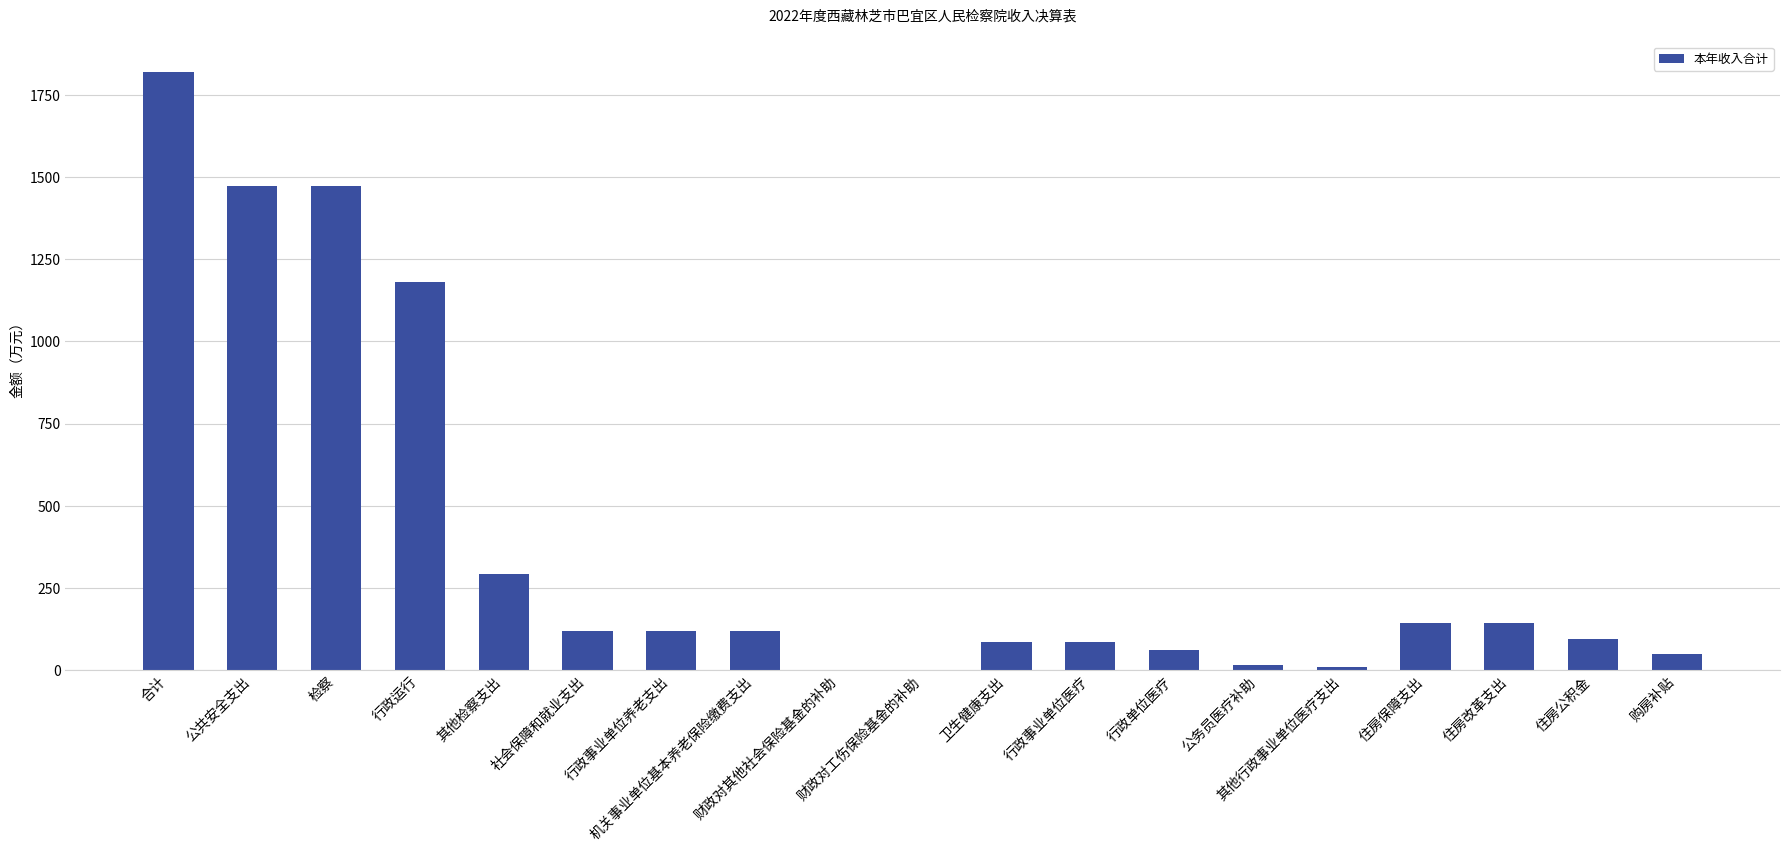

What is the change in value from 财政对工伤保险基金的补助 to 卫生健康支出?

+84.4